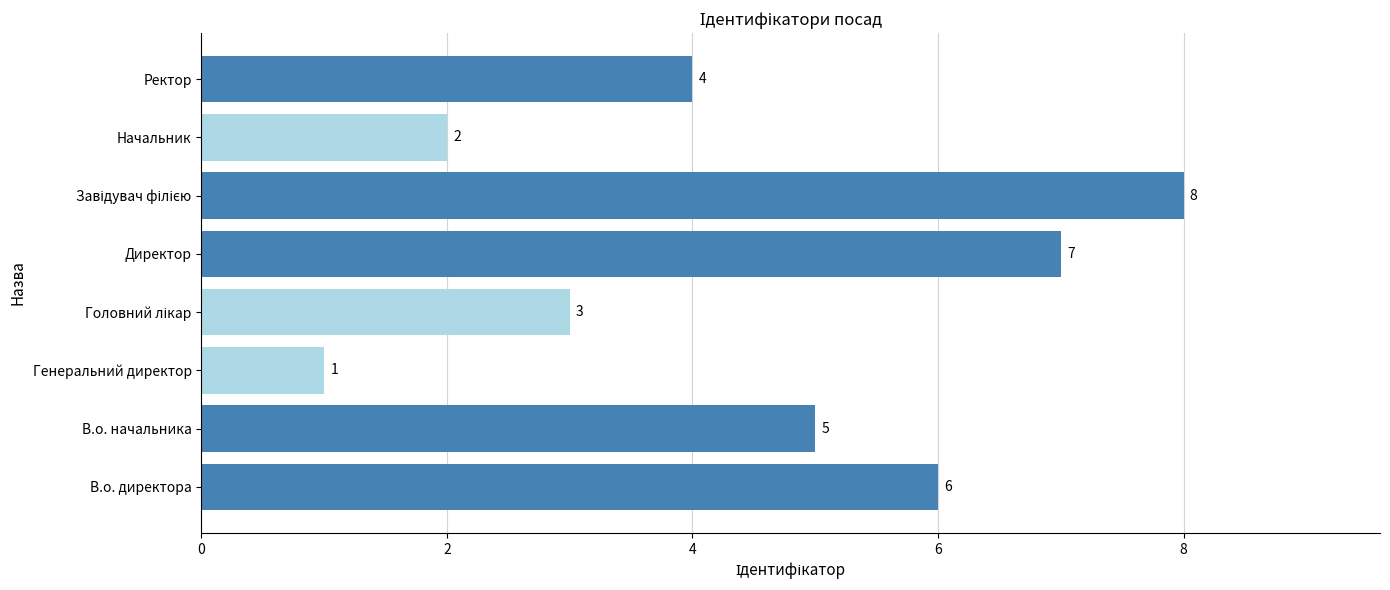

What is the sum of all values?

36